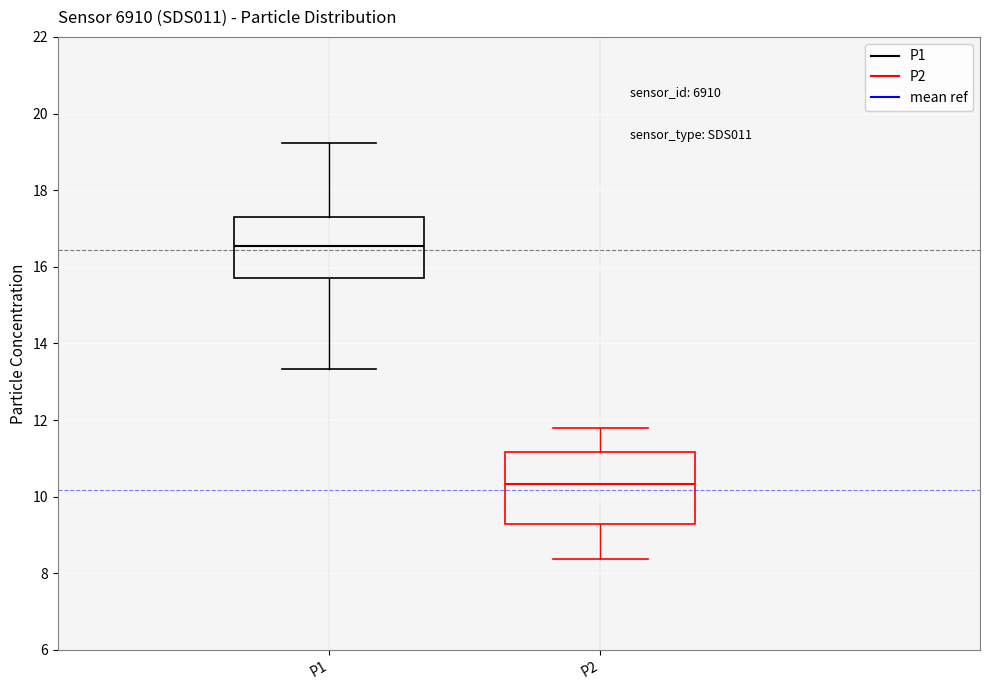

Reading left to right, read every box against the y-axis: the position of its median line, the range the box covers, and the ends of its whiskers. The values are not printed on the chart, so give them approximately, as read against the axis.

P1: median 16.6, box 15.6 to 17.4, whiskers 13.4 to 19.2
P2: median 10.4, box 9.2 to 11.2, whiskers 8.4 to 11.8